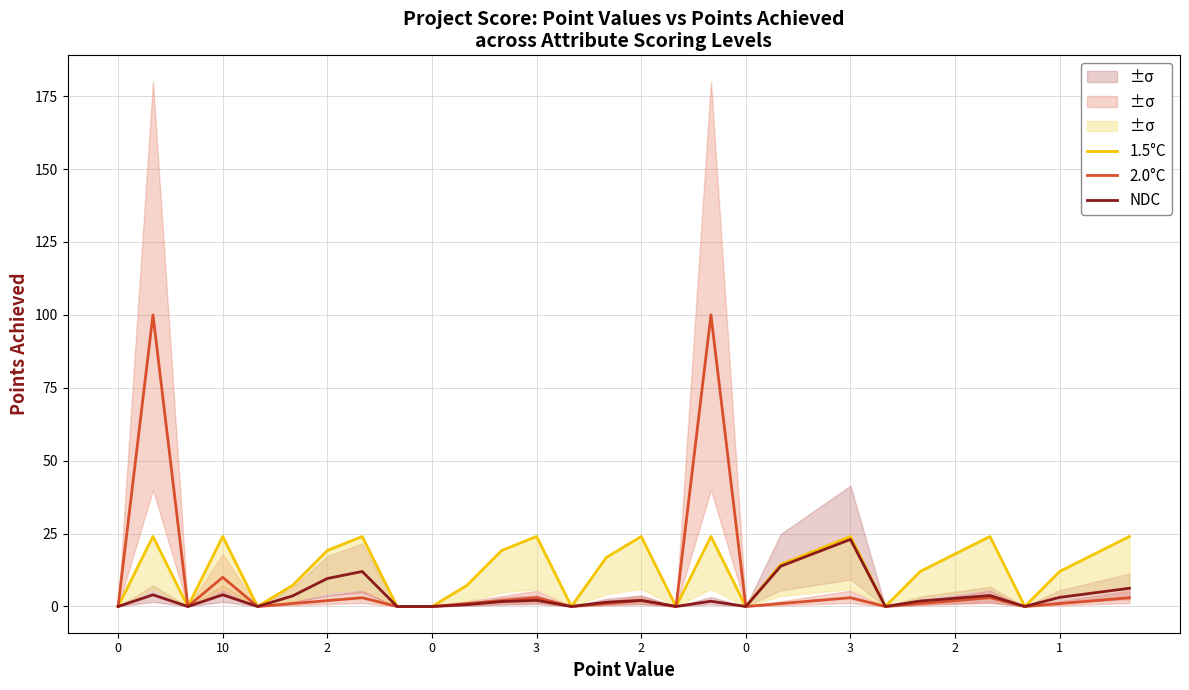

What is the difference between the maximum and minimum values in the NDC series?

23.0